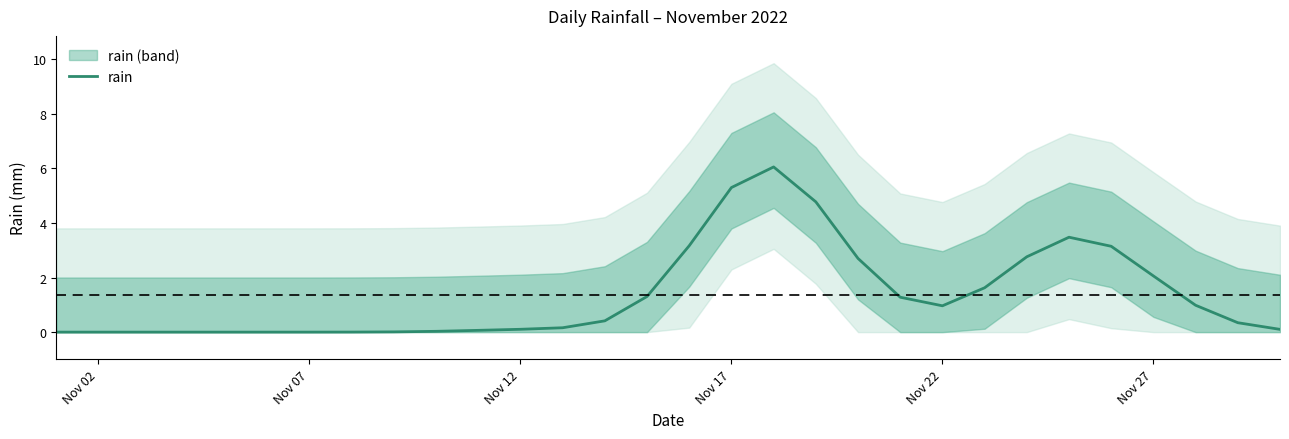

What is the difference between the maximum and minimum values?

6.1